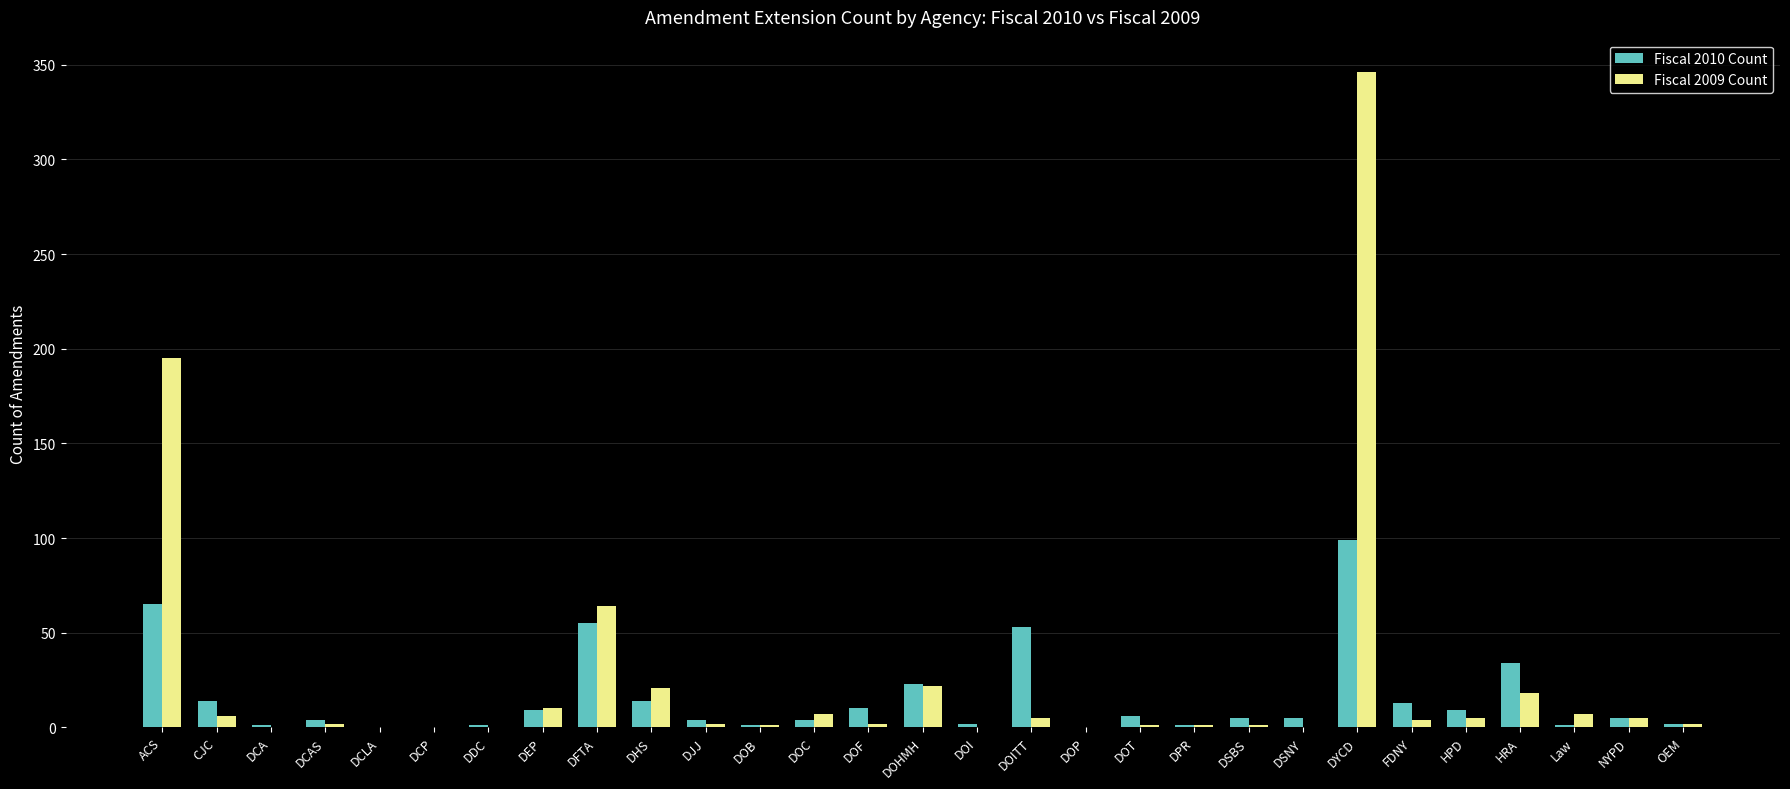

Where is Fiscal 2009 Count nearest to the value 173?

ACS